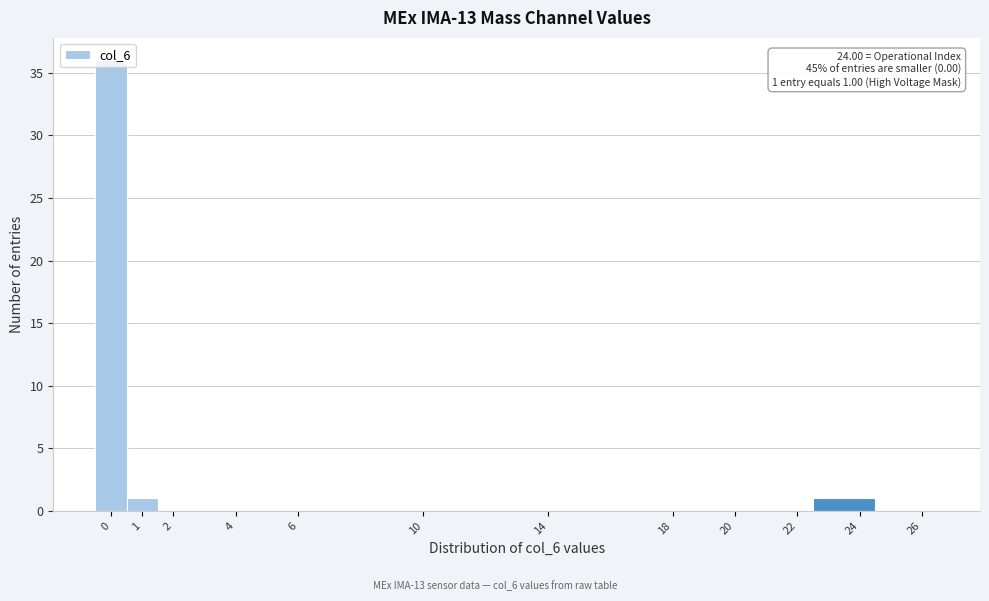

Over which range of the x-axis is the bar tallest?

-0.5 to 0.5